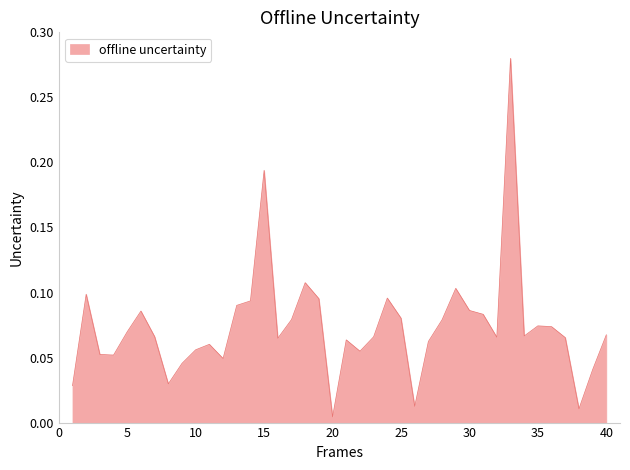

How many lines are shown in the chart?

1